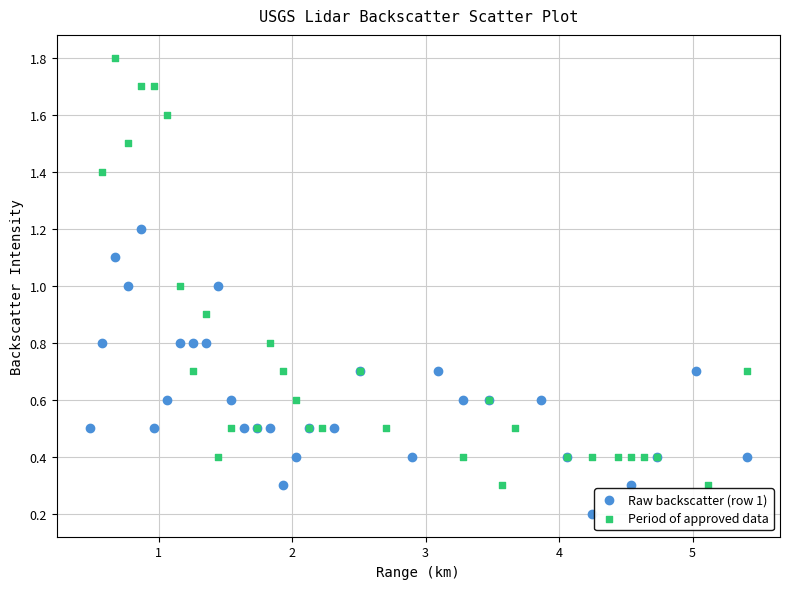

Which series contains the lowest Y value?

Raw backscatter (row 1)